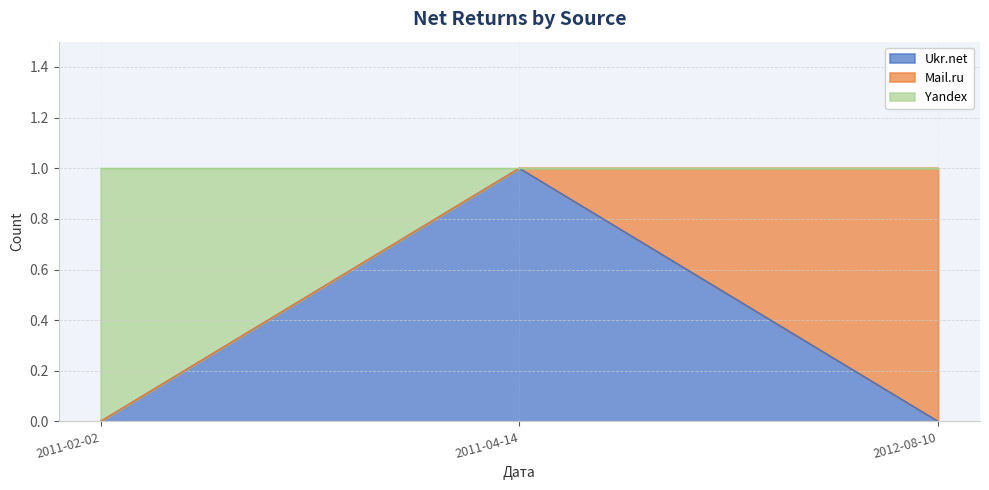

What is the maximum value shown in the chart?

1